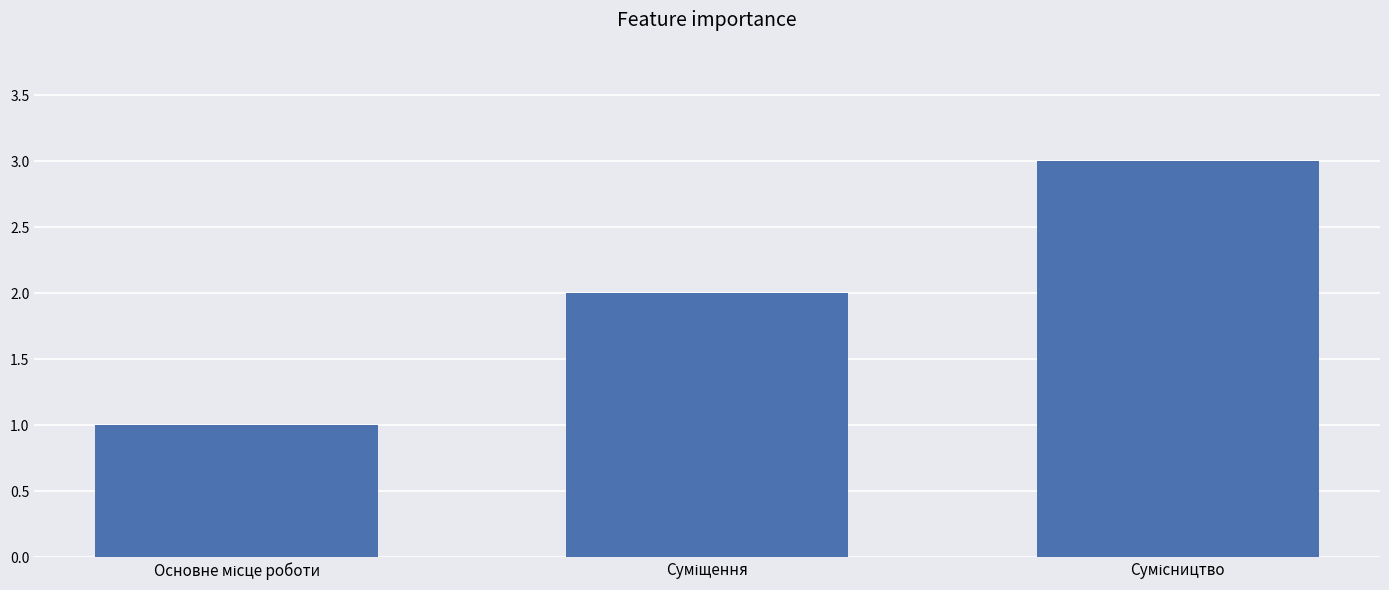

What is the average value?

2